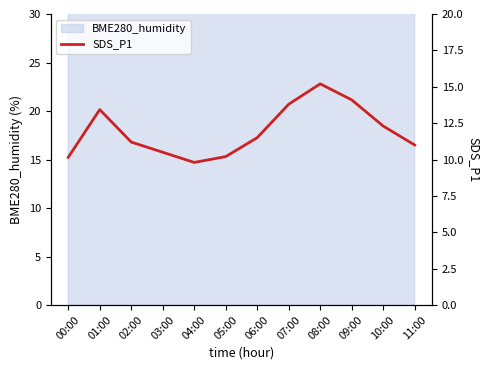

Where is the data nearest to the value 12?

10:00